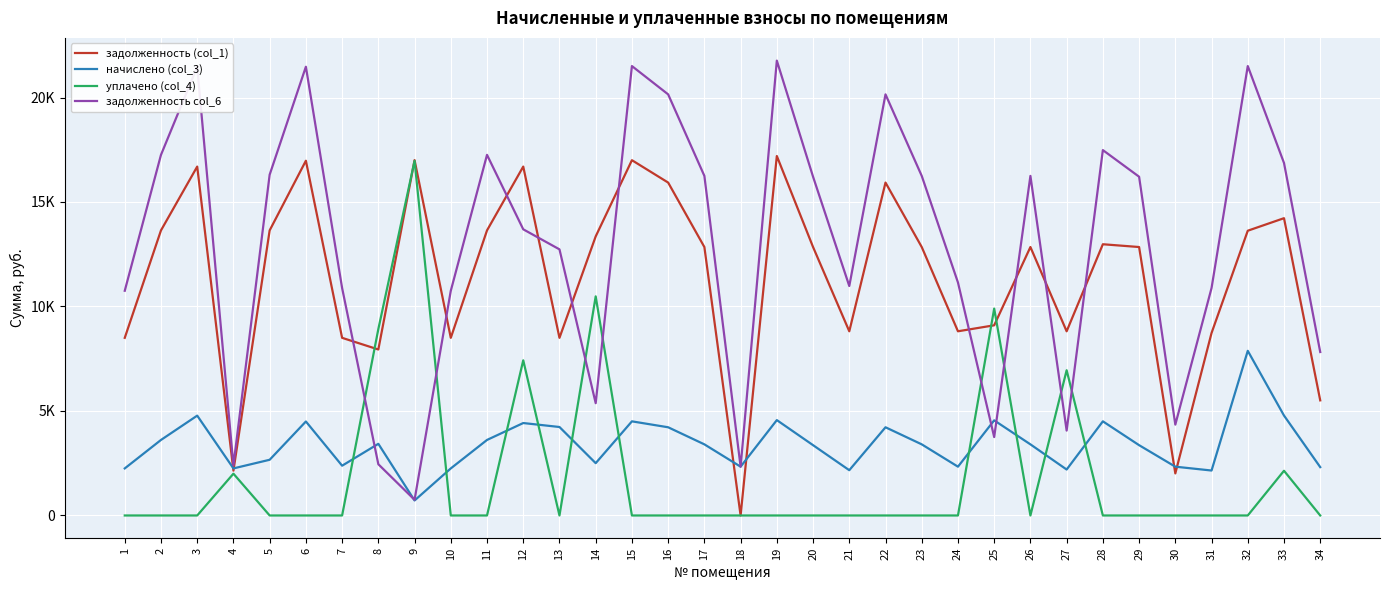

After their last crossing, which series has the higher values: уплачено (col_4) or задолженность (col_1)?

задолженность (col_1)